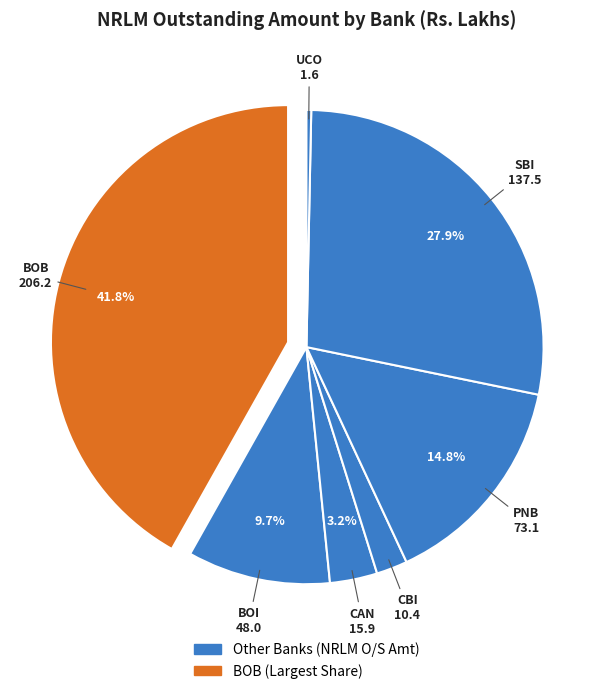

Count the number of slices in the pie.

7